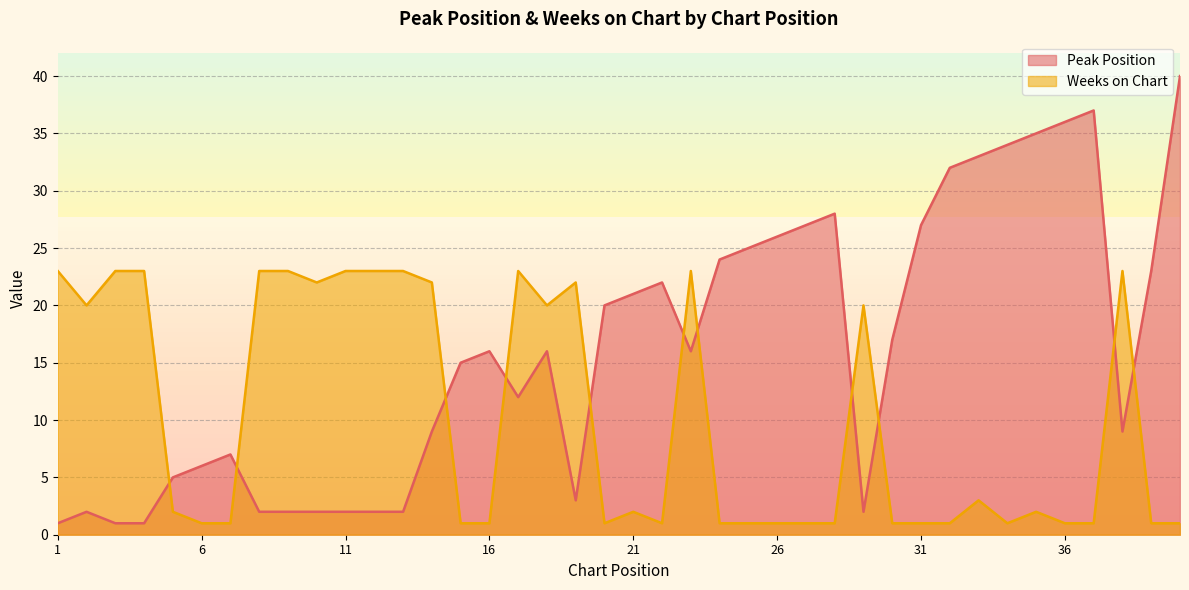

What is the difference between the maximum and minimum values in the Weeks on Chart series?

22